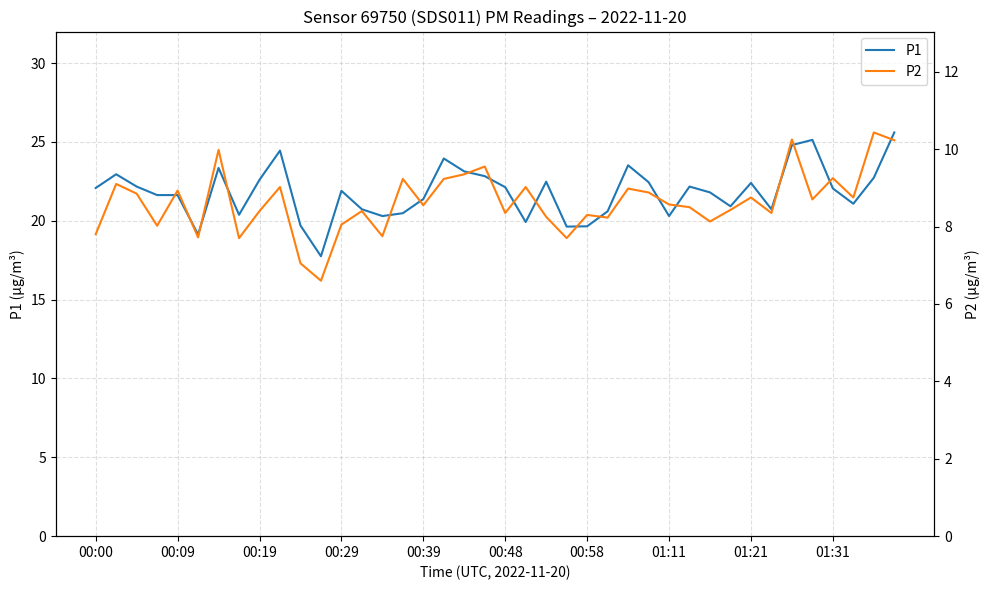

True or false: P1 has a value of 20.3 at 01:11.

True